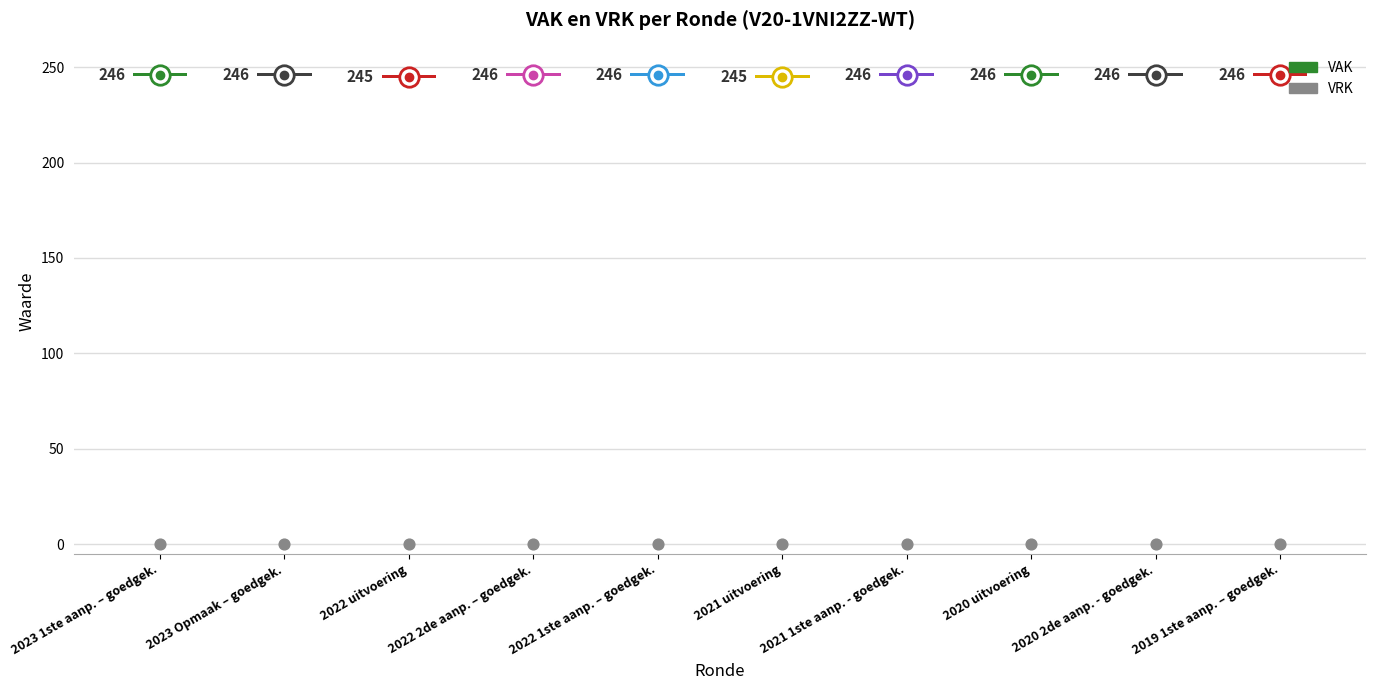

At how many categories does at least one series exceed 62?

10